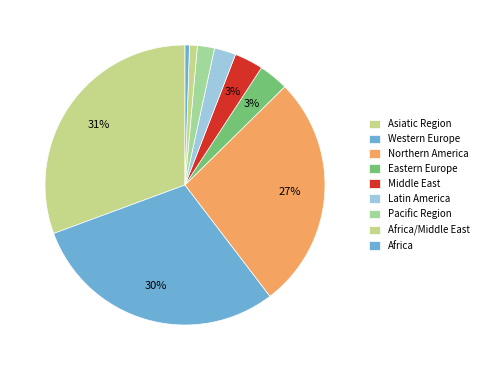

Does any single category account for the majority?

No